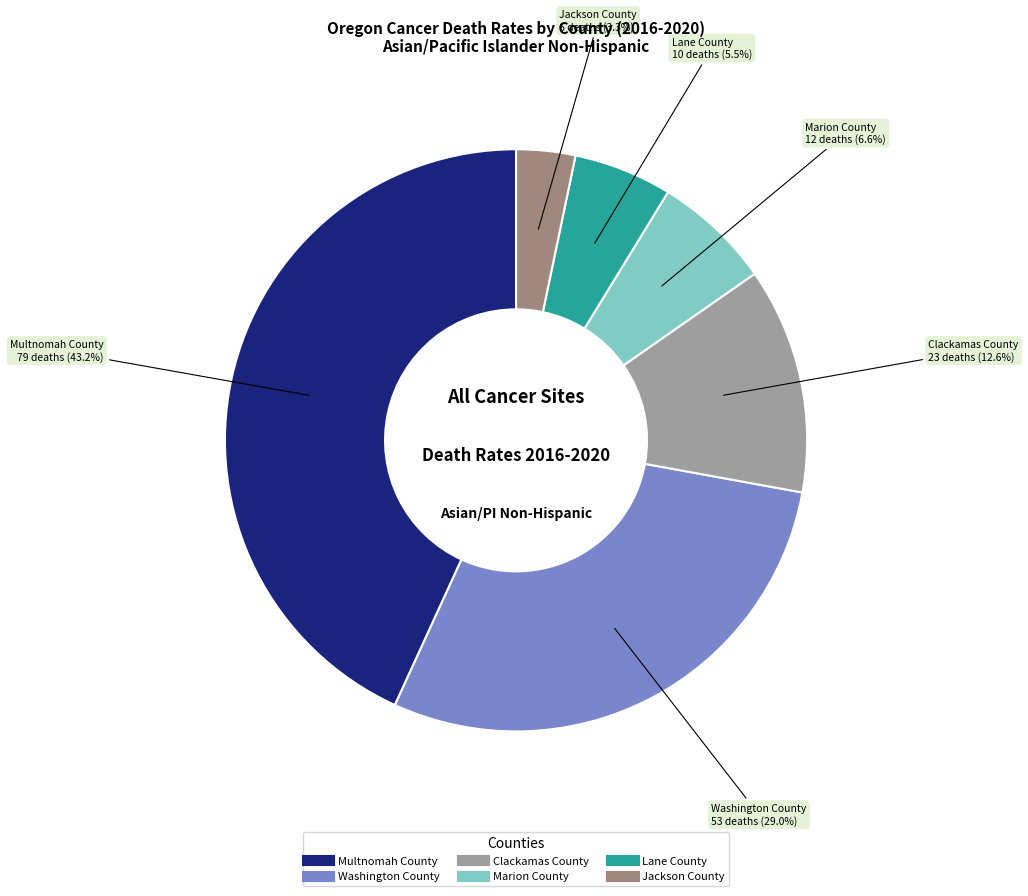

To the nearest percent, what is the difference between the largest and smallest slice percentages?

40%